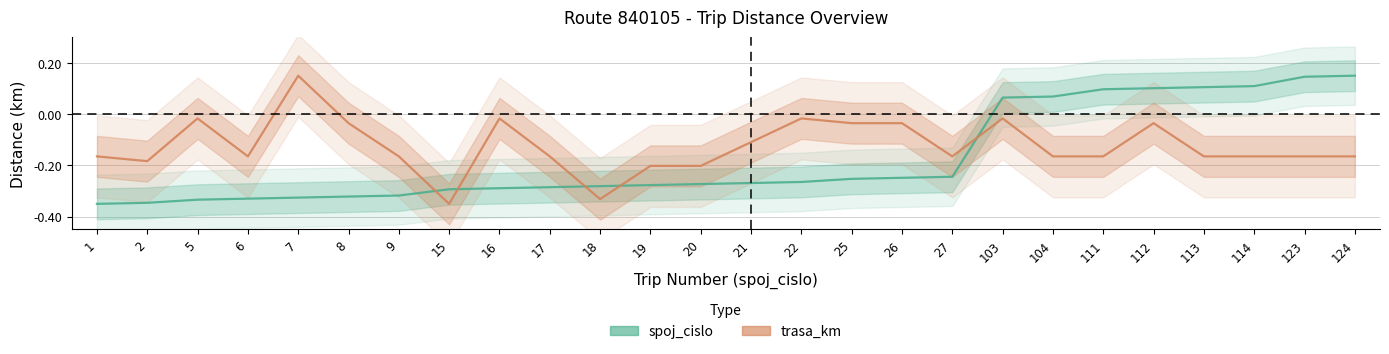

Reading left to right, transcribe all the data shown in this chart.

spoj_cislo: 1=-0.3	2=-0.3	5=-0.3	6=-0.3	7=-0.3	8=-0.3	9=-0.3	15=-0.3	16=-0.3	17=-0.3	18=-0.3	19=-0.3	20=-0.3	21=-0.3	22=-0.3	25=-0.3	26=-0.2	27=-0.2	103=0.1	104=0.1	111=0.1	112=0.1	113=0.1	114=0.1	123=0.1	124=0.2
trasa_km: 1=-0.2	2=-0.2	5=-0.0	6=-0.2	7=0.2	8=-0.0	9=-0.2	15=-0.3	16=-0.0	17=-0.2	18=-0.3	19=-0.2	20=-0.2	21=-0.1	22=-0.0	25=-0.0	26=-0.0	27=-0.2	103=-0.0	104=-0.2	111=-0.2	112=-0.0	113=-0.2	114=-0.2	123=-0.2	124=-0.2